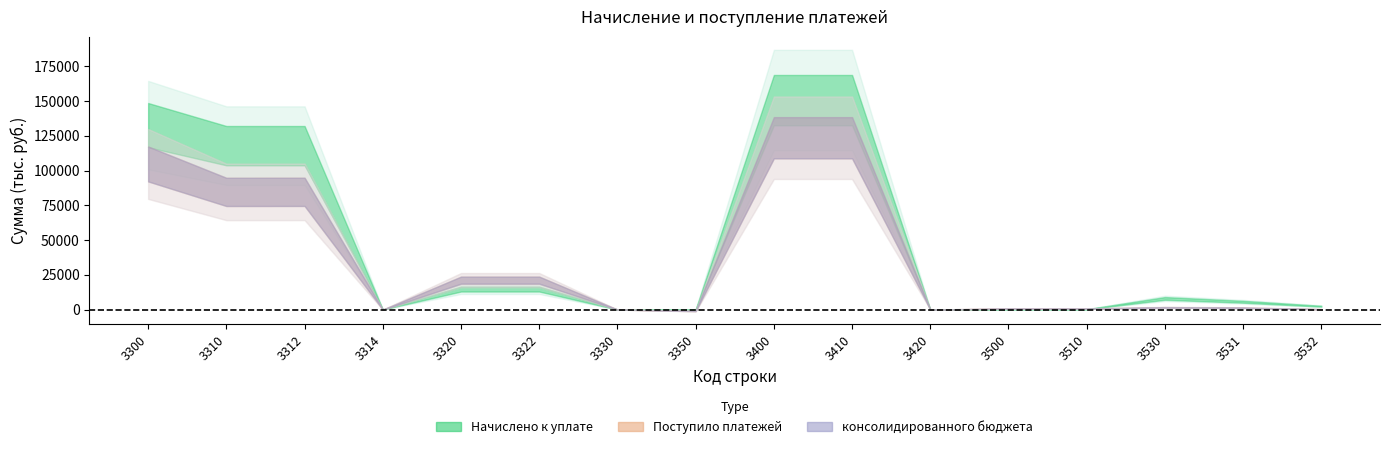

What is the value of the Начислено к уплате point at the 13th from the left?

229